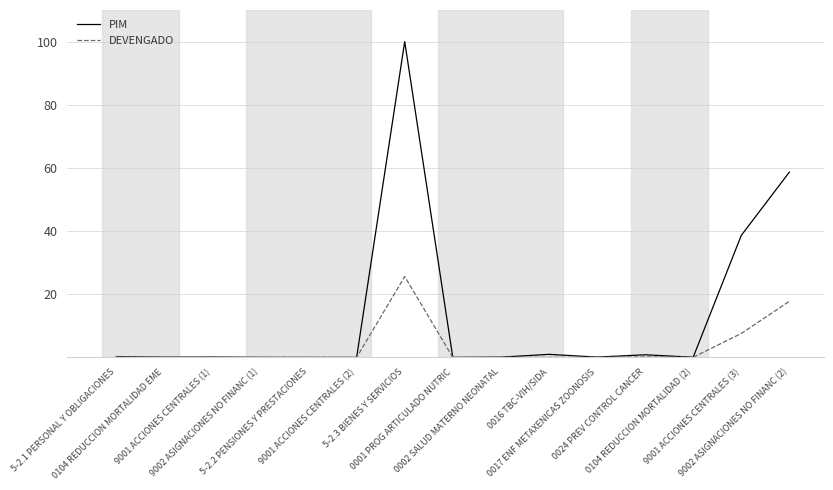

What is the difference between the DEVENGADO values at 9001 ACCIONES CENTRALES (3) and 0104 REDUCCION MORTALIDAD EME?

7.6